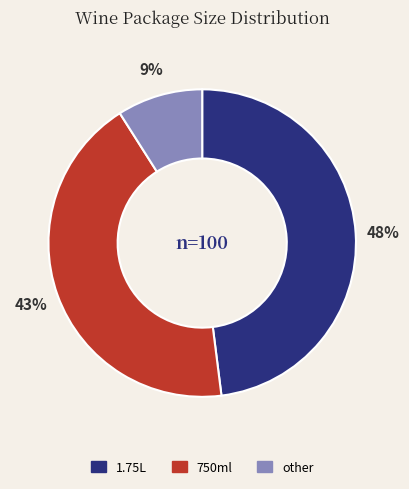

To the nearest percent, what is the difference between the largest and smallest slice percentages?

39%